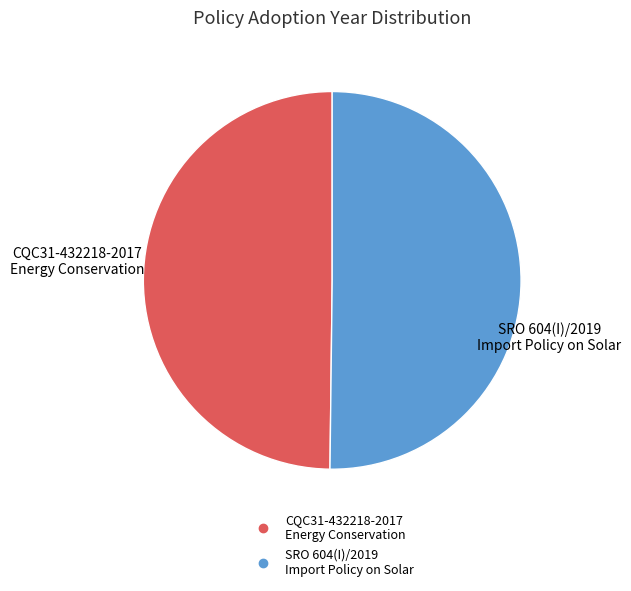

True or false: SRO 604(I)/2019 Import Policy on Solar accounts for 50% of the total.

True